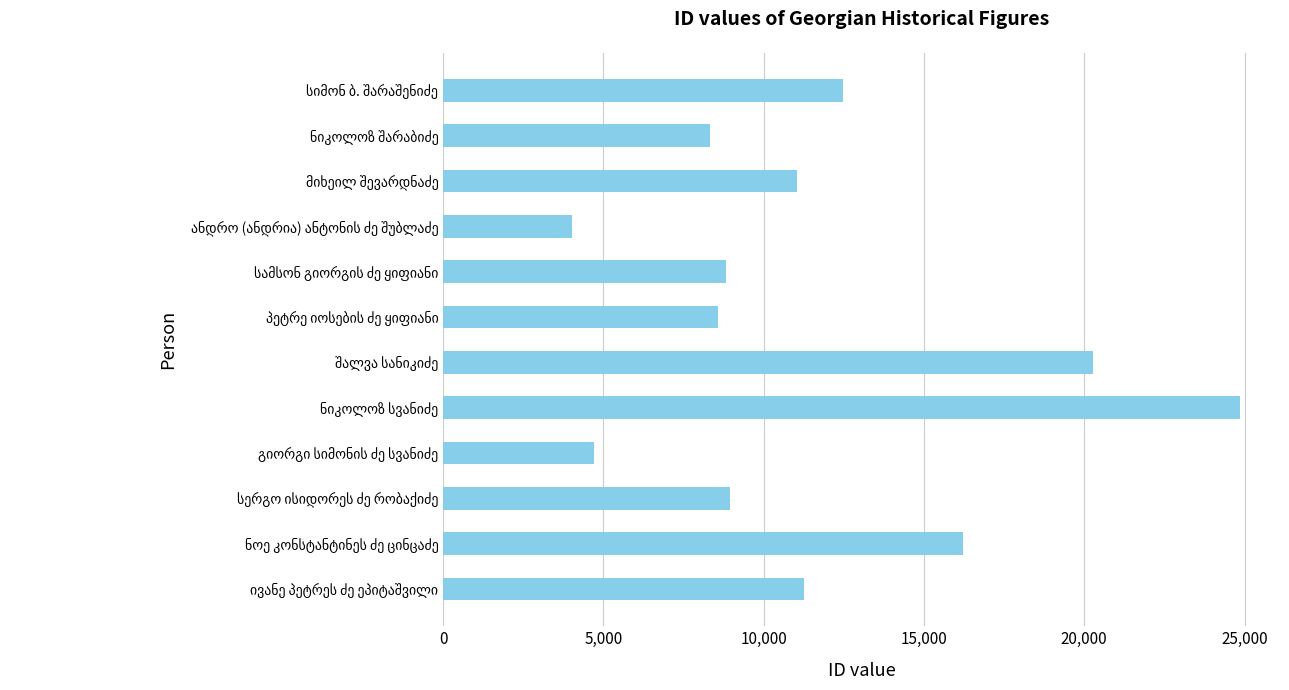

Count the number of data series in this chart.

1